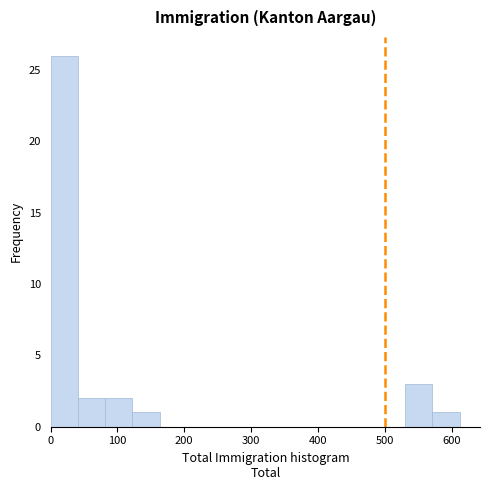

What is the height of the bar covering 0 to 40 on the x-axis? Neither the bar edges nor the heights are printed on the chart, so give them approximately, as read against the axes.

26